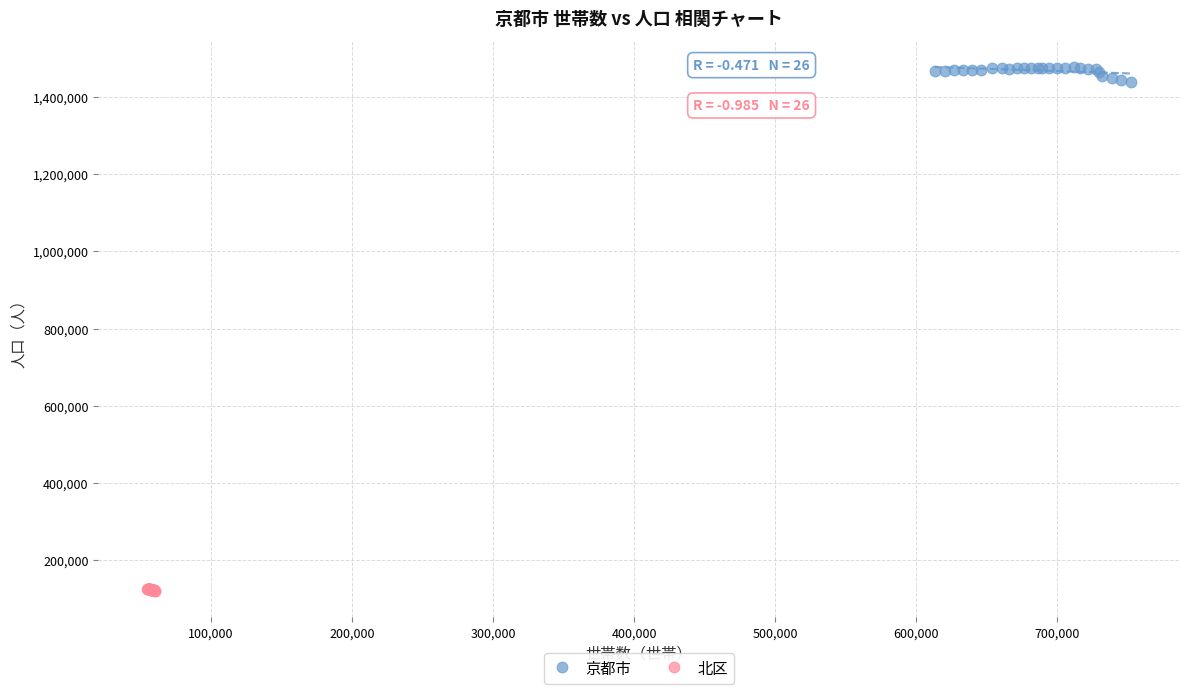

Which series contains the lowest Y value?

北区